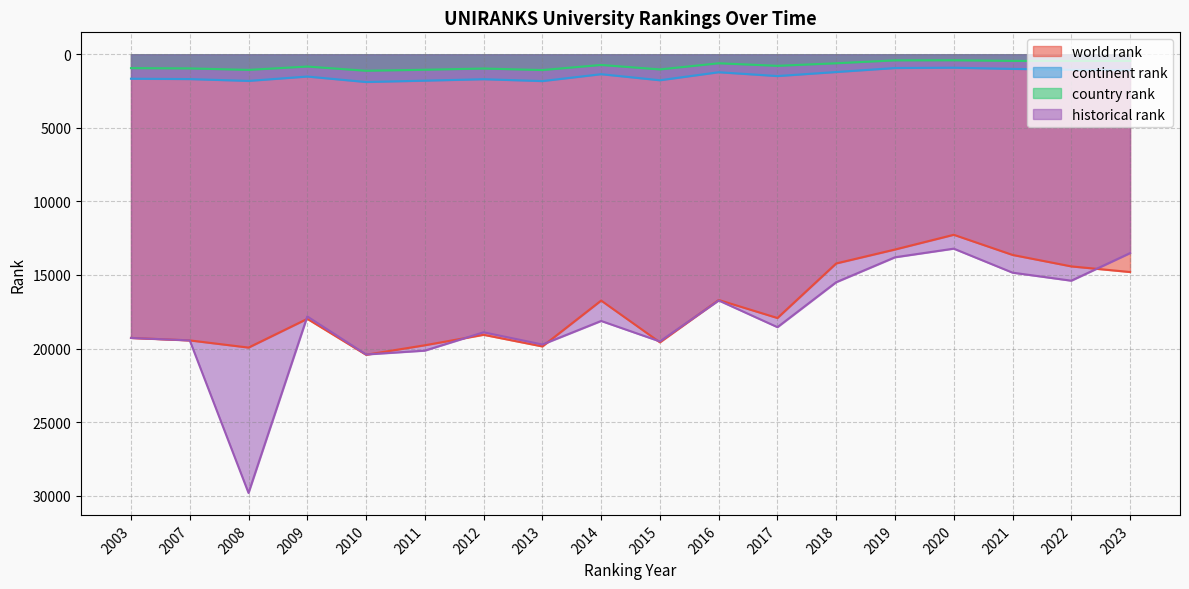

Read the world rank value at 2009.

17984.0